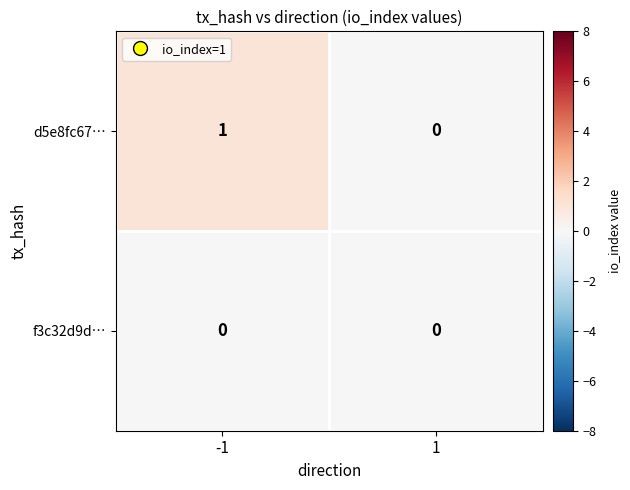

At which category is the sum across all series the highest?

-1